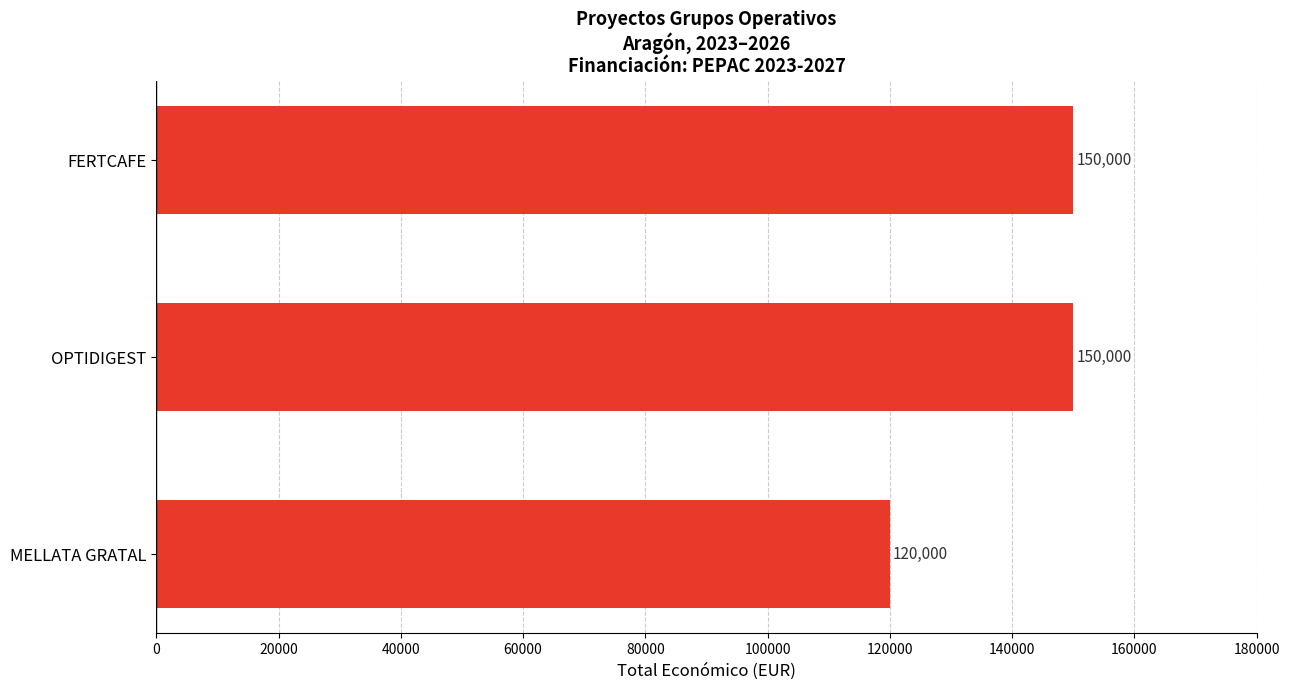

Reading bottom to top, transcribe all the data shown in this chart.

120000	150000	150000